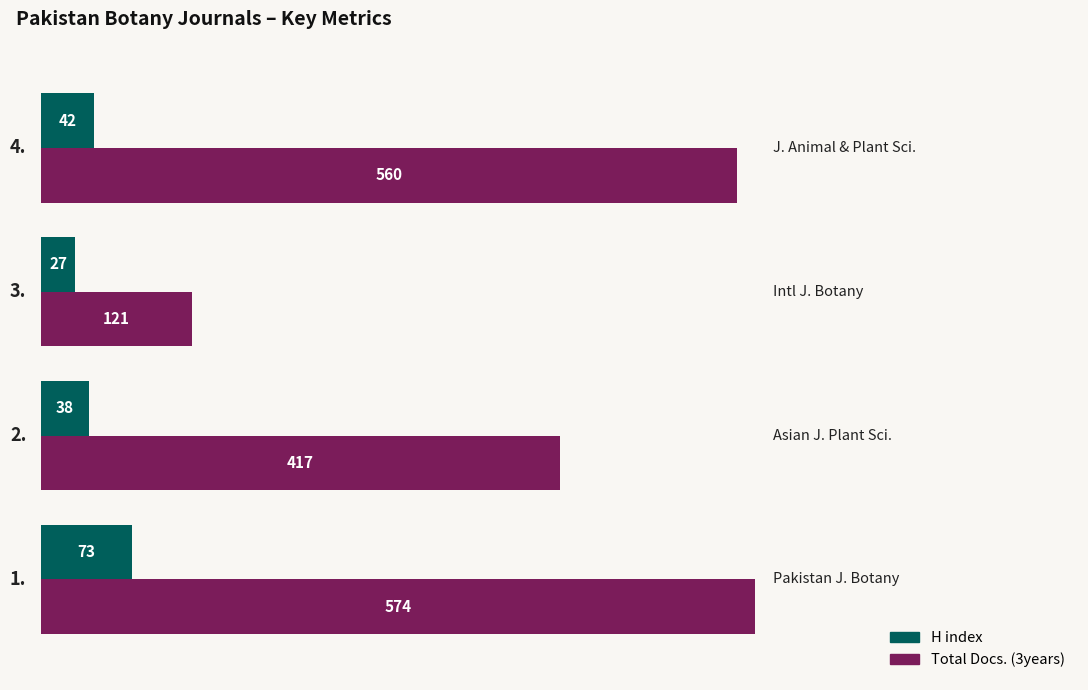

At how many categories does at least one series exceed 558?

2